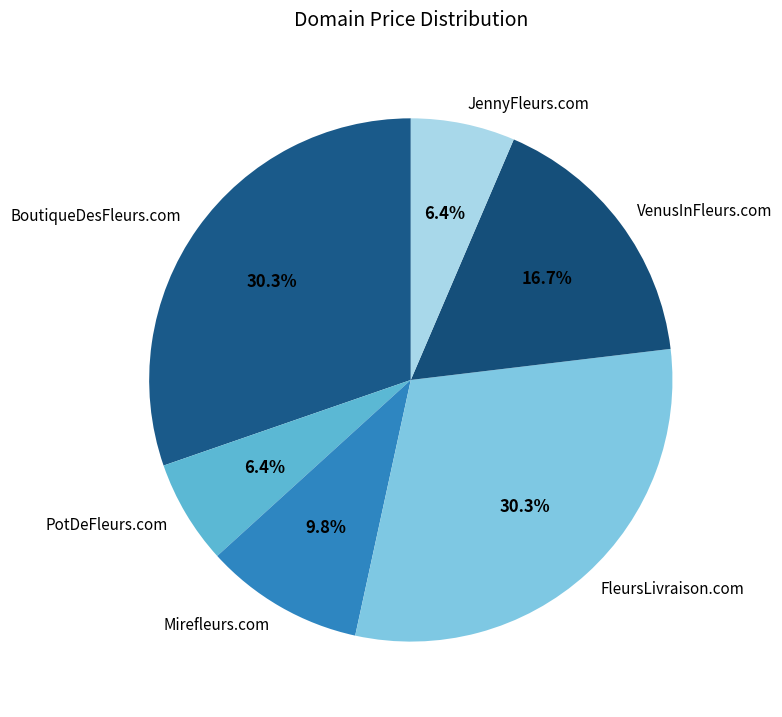

Which has a higher value, BoutiqueDesFleurs.com or PotDeFleurs.com?

BoutiqueDesFleurs.com